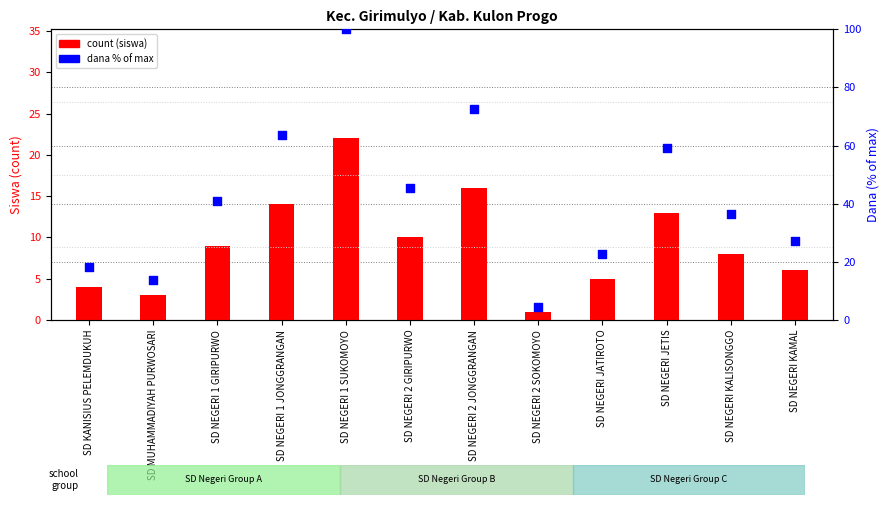

At how many categories does at least one series exceed 81?

1